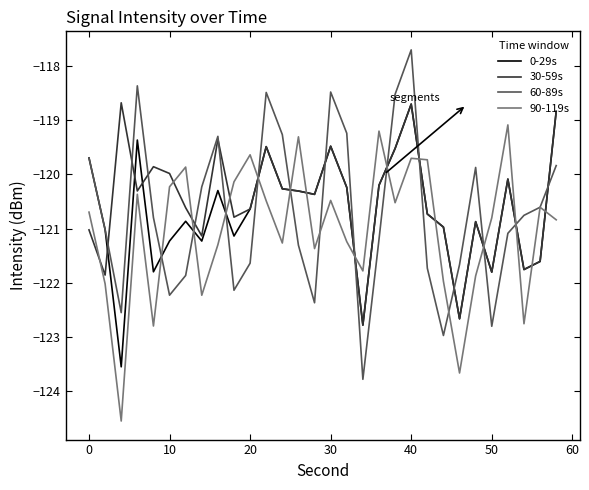

Which series ends up on top after the final intersection of 60-89s and 0-29s?

0-29s